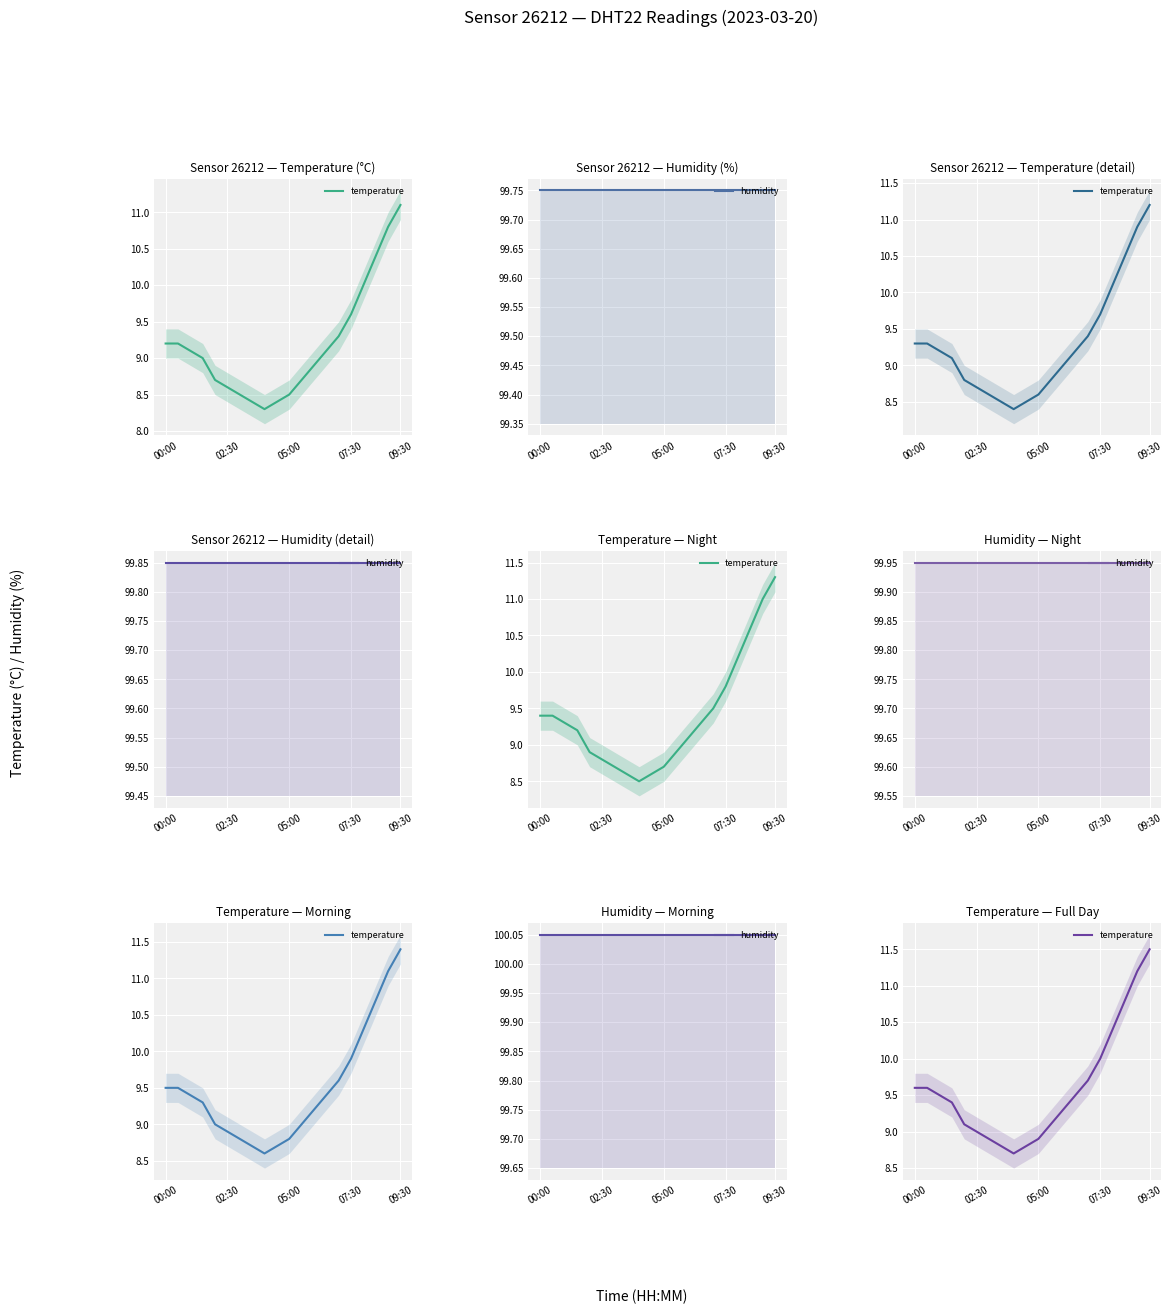

What is the maximum value shown in the chart?

100.1